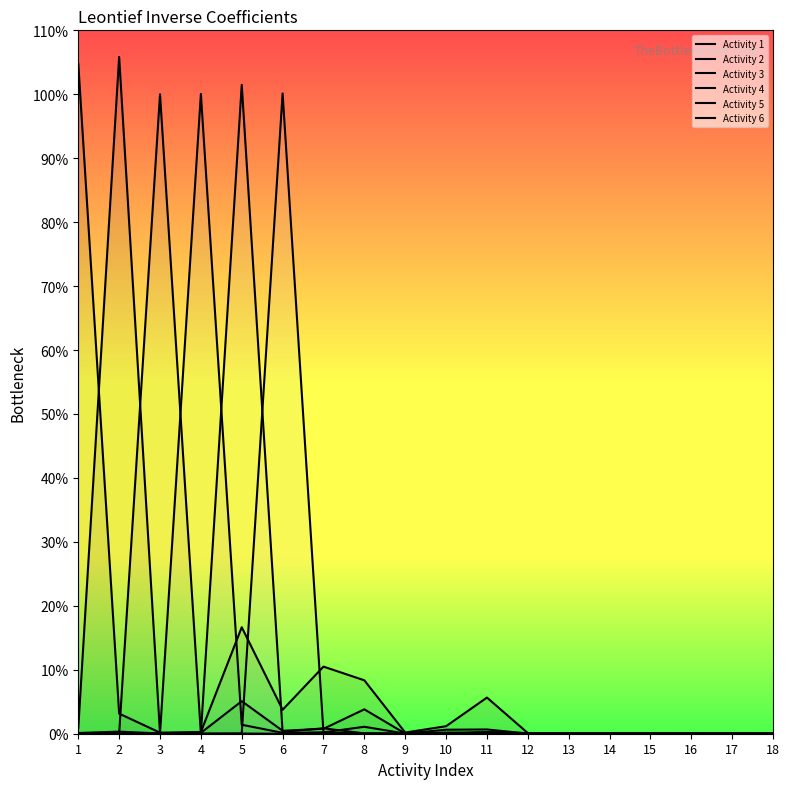

Reading right to left, extract all data points from this chart.

Activity 1: 0.0	0.0	0.0	0.0	0.0	0.0	0.0	0.1	0.0	0.0	0.1	0.1	0.0	0.2	0.0	0.0	0.0	1.0
Activity 2: 0.0	0.0	0.0	0.0	0.0	0.0	0.0	0.0	0.0	0.0	0.0	0.0	0.0	0.1	0.0	0.0	1.1	0.0
Activity 3: 0.0	0.0	0.0	0.0	0.0	0.0	0.0	0.0	0.0	0.0	0.0	0.0	0.0	0.0	0.0	1.0	0.0	0.0
Activity 4: 0.0	0.0	0.0	0.0	0.0	0.0	0.0	0.0	0.0	0.0	0.0	0.0	0.0	0.0	1.0	0.0	0.0	0.0
Activity 5: 0.0	0.0	0.0	0.0	0.0	0.0	0.0	0.0	0.0	0.0	0.0	0.0	0.0	1.0	0.0	0.0	0.0	0.0
Activity 6: 0.0	0.0	0.0	0.0	0.0	0.0	0.0	0.0	0.0	0.0	0.0	0.0	1.0	0.0	0.0	0.0	0.0	0.0